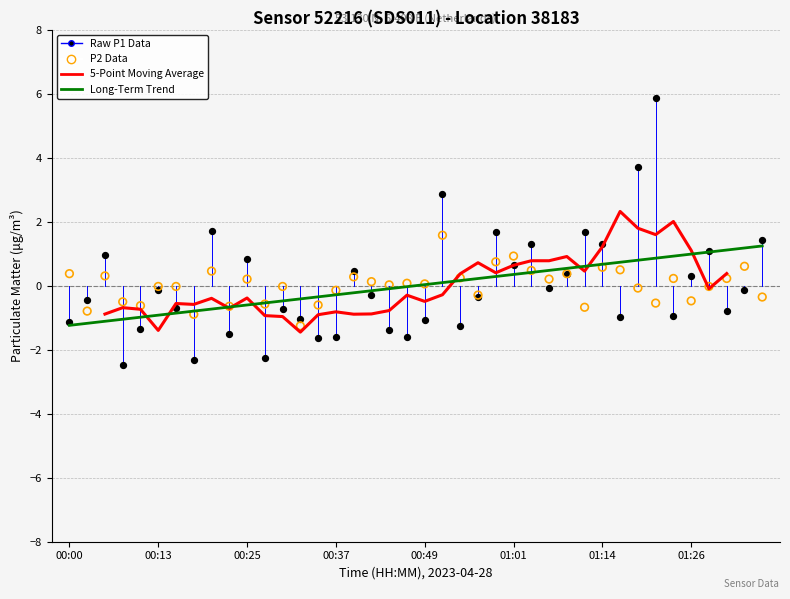

Is the value of 5-Point Moving Average at 27 greater than the value of Raw P1 Data at 21?

No